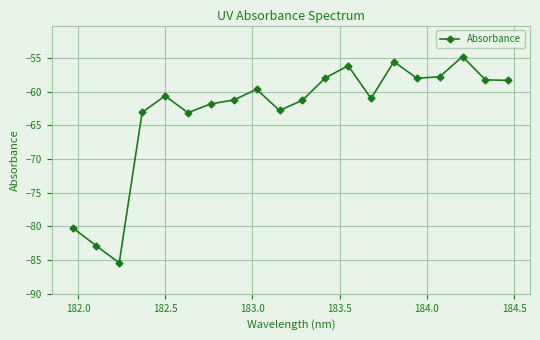

True or false: there are more than 2 points higher than both neighbors.

True